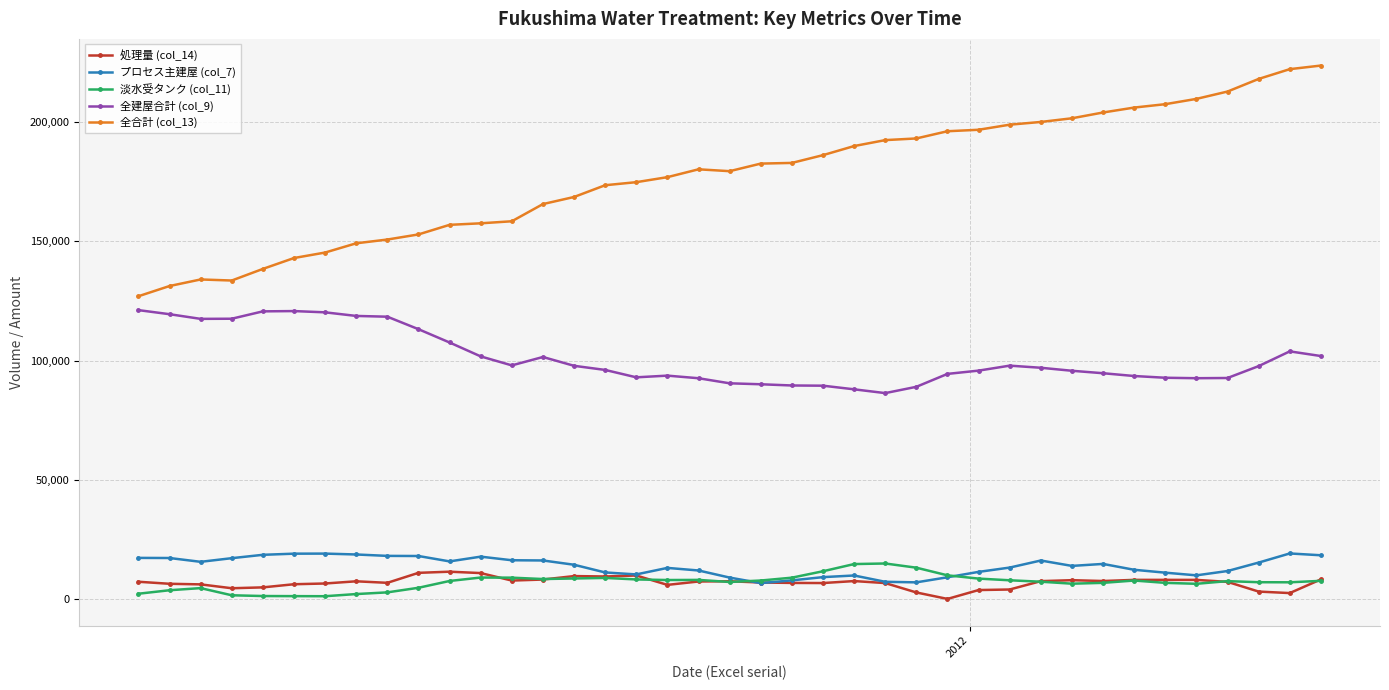

True or false: 淡水受タンク (col_11) and 全建屋合計 (col_9) intersect in this chart.

False